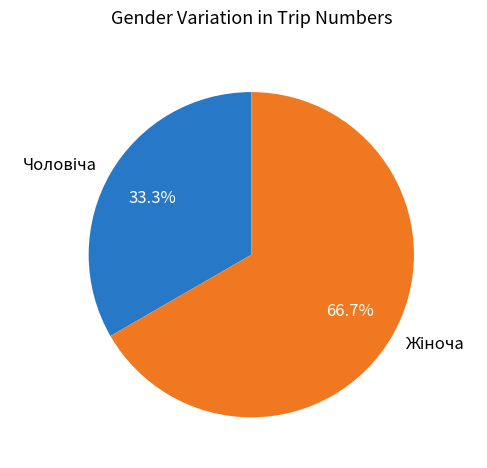

Is there a majority slice in this chart?

Yes